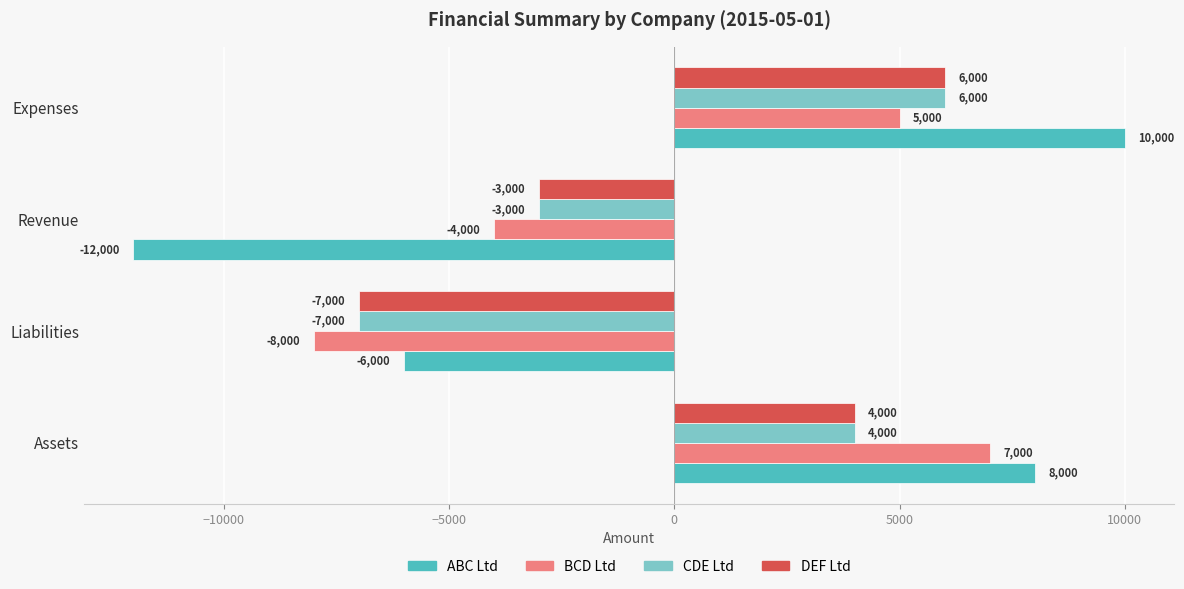

What is the difference between the second highest and minimum values in the BCD Ltd series?

13000